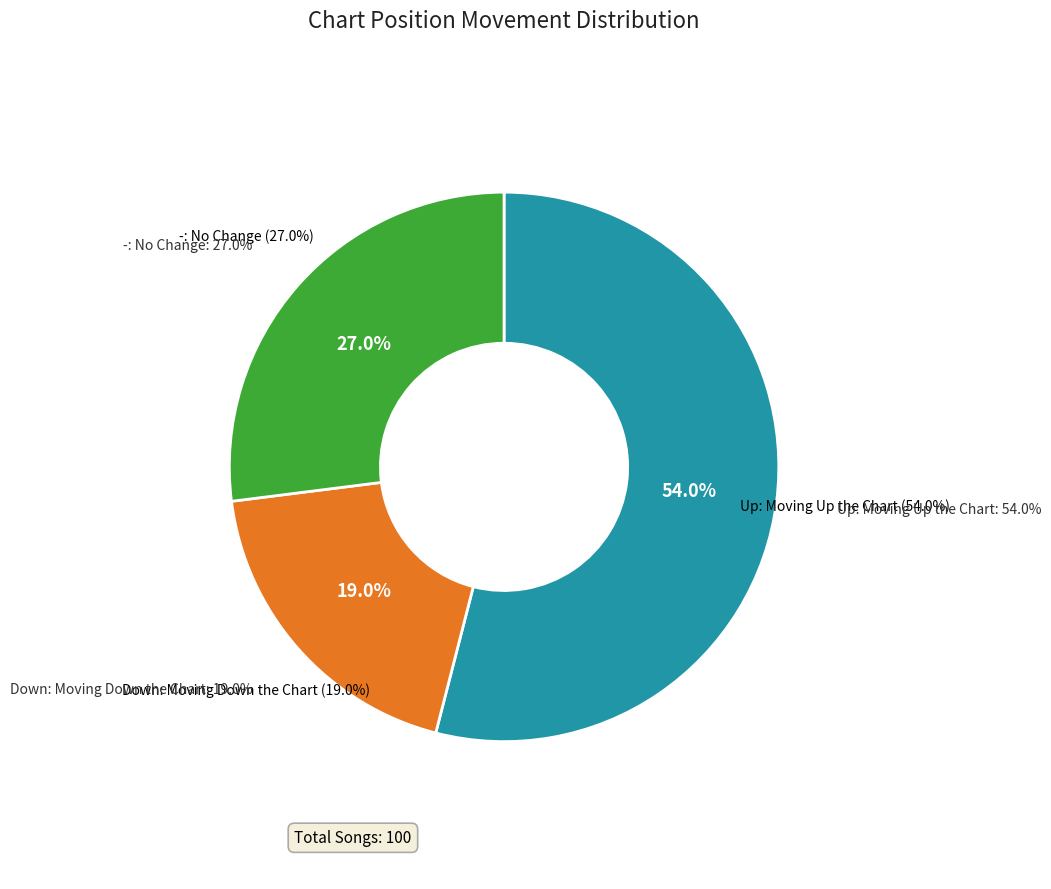

What percentage is NOT represented by down?

81.0%